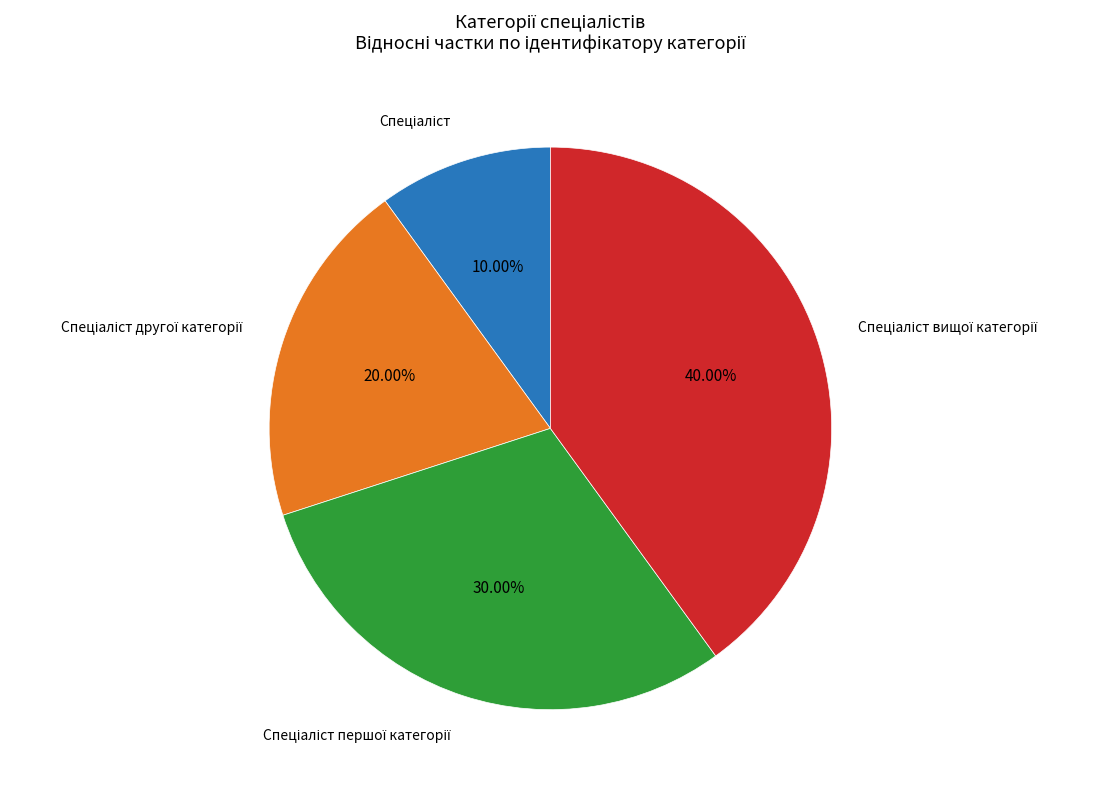

Is there any slice that represents more than half of the pie?

No